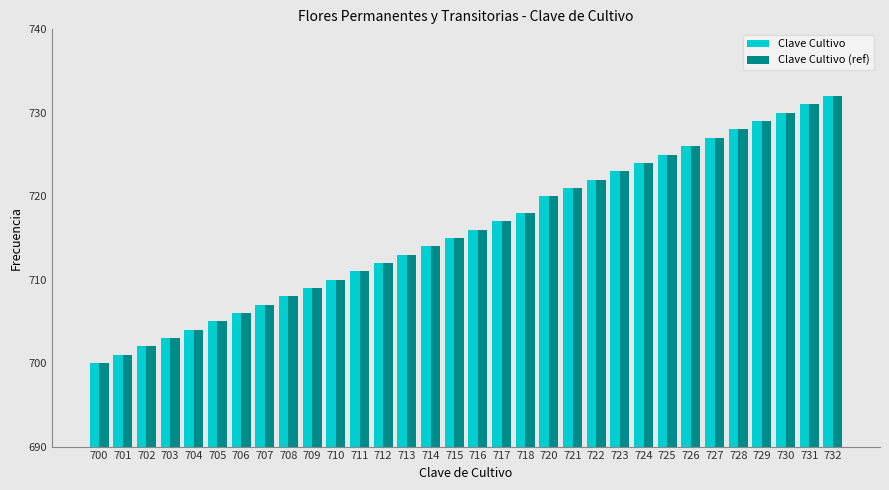

Which category has the lowest value in the Clave Cultivo series?

700